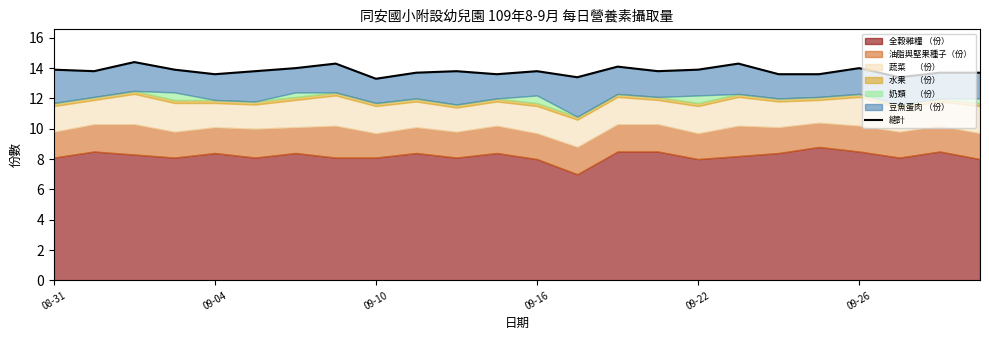

The chart shows a value of 21.3 at 13. True or false?

False